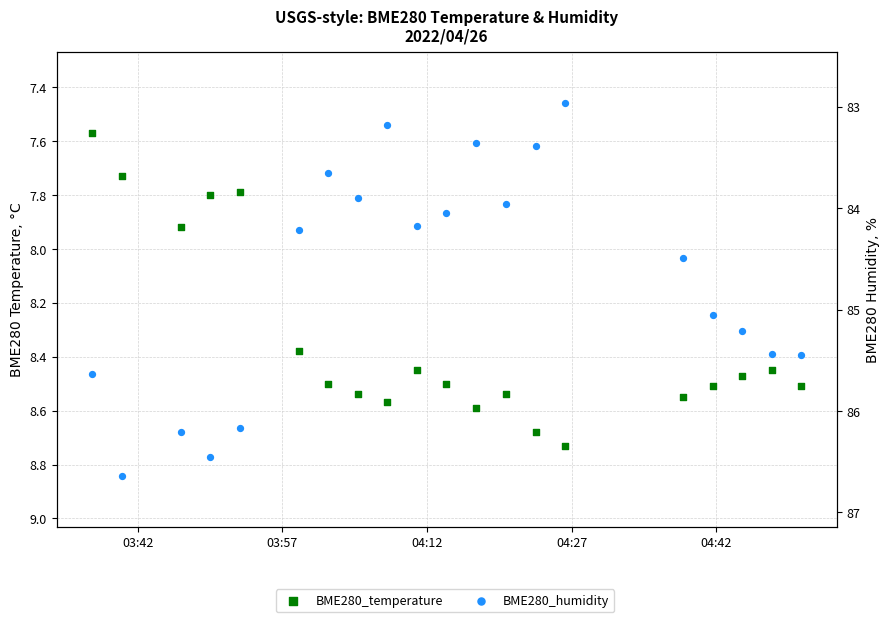

What are all the series names shown in the legend?

BME280_temperature, BME280_humidity